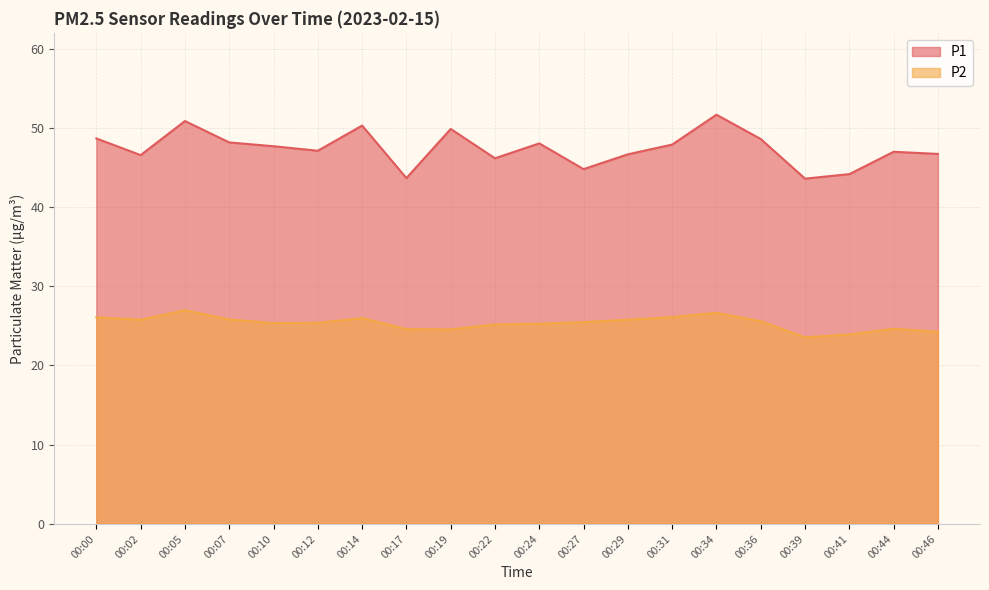

Count the number of categories in the chart.

20